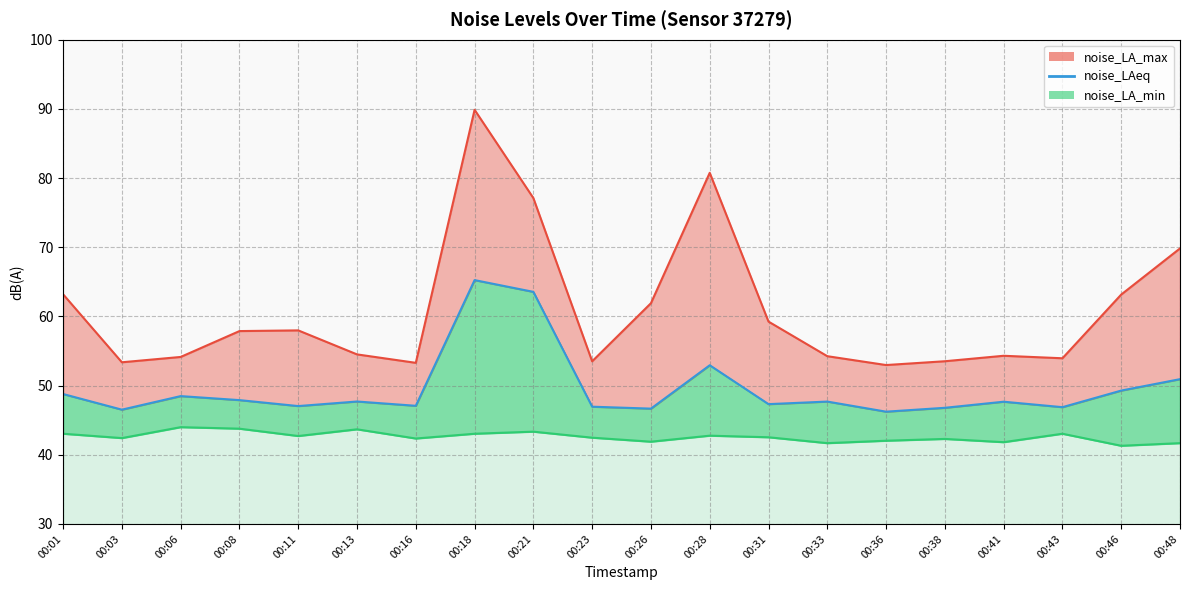

What is the maximum value shown in the chart?

65.2